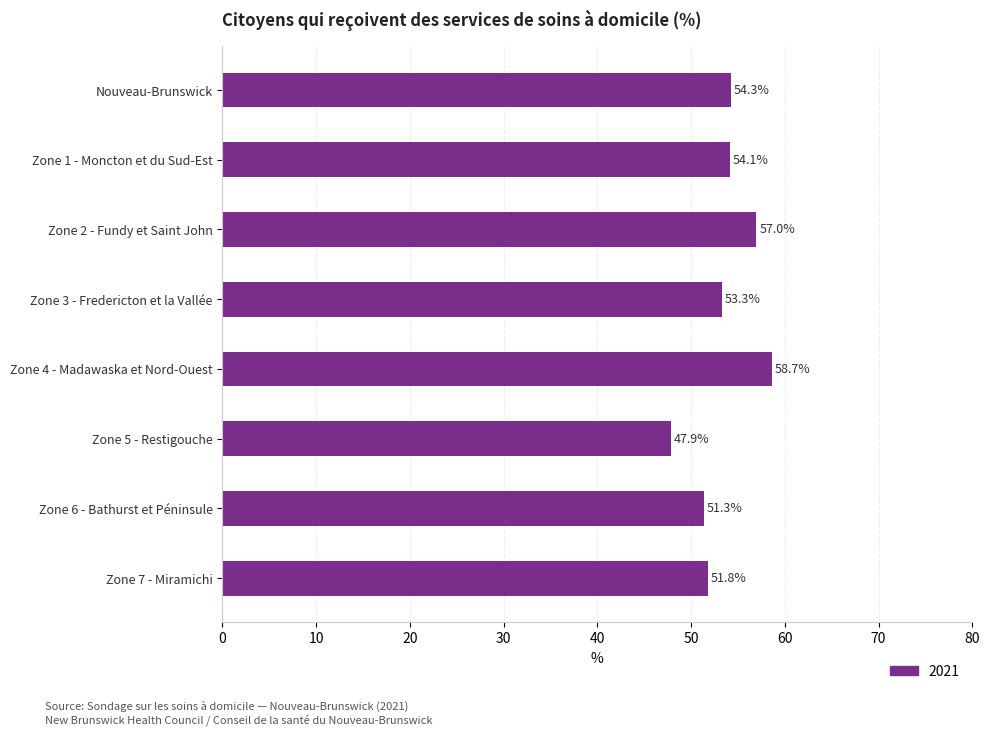

Count the number of values greater than 54.

4